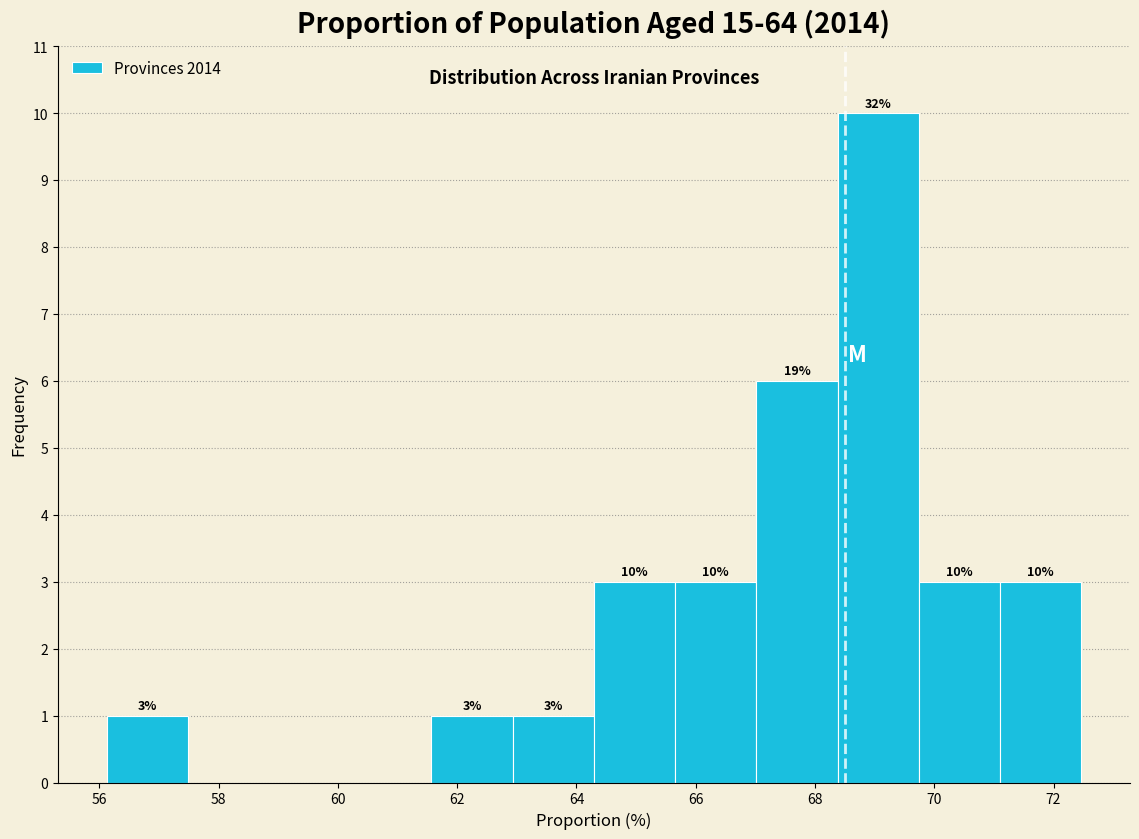

Over which range of the x-axis is the bar tallest?

68.4 to 69.8